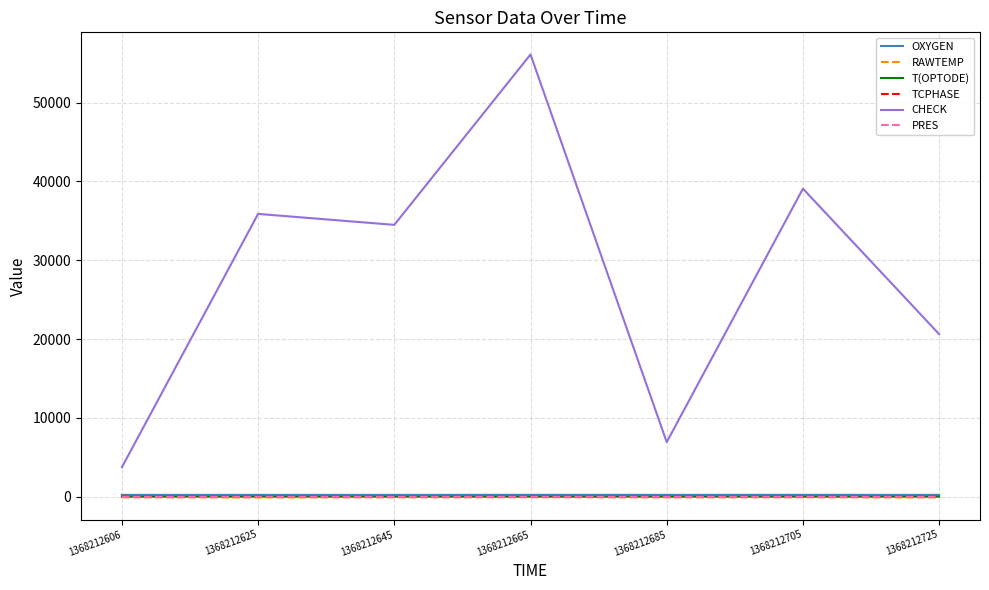

At which label is CHECK closest to 29931?

1368212645